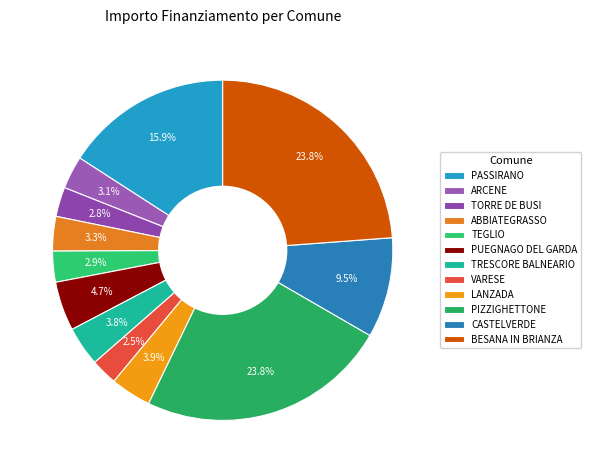

What percentage do ABBIATEGRASSO and TEGLIO together represent?

6.2%